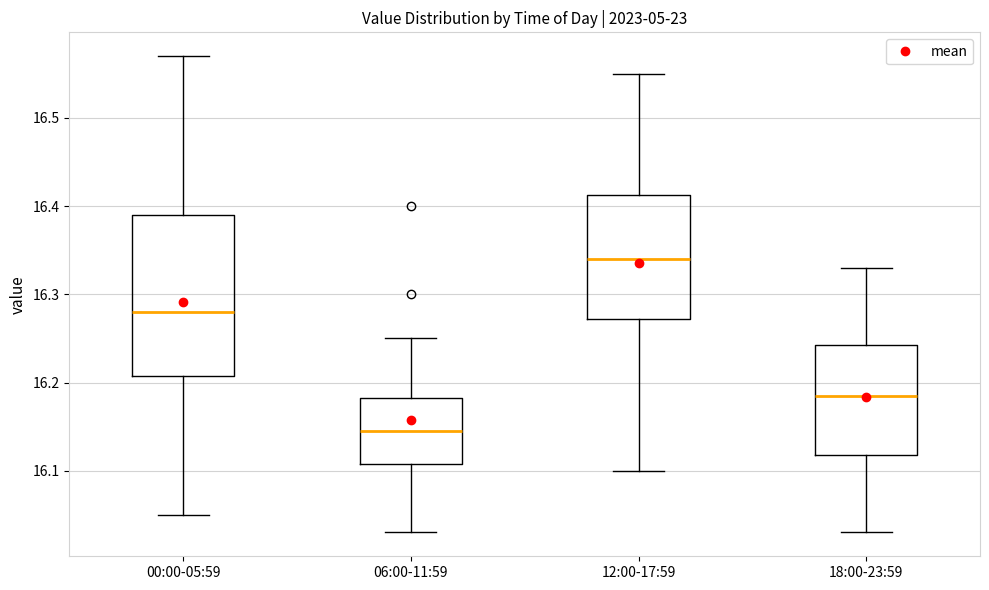

Which box is the tallest, from its lower edge to its upper edge?

00:00-05:59